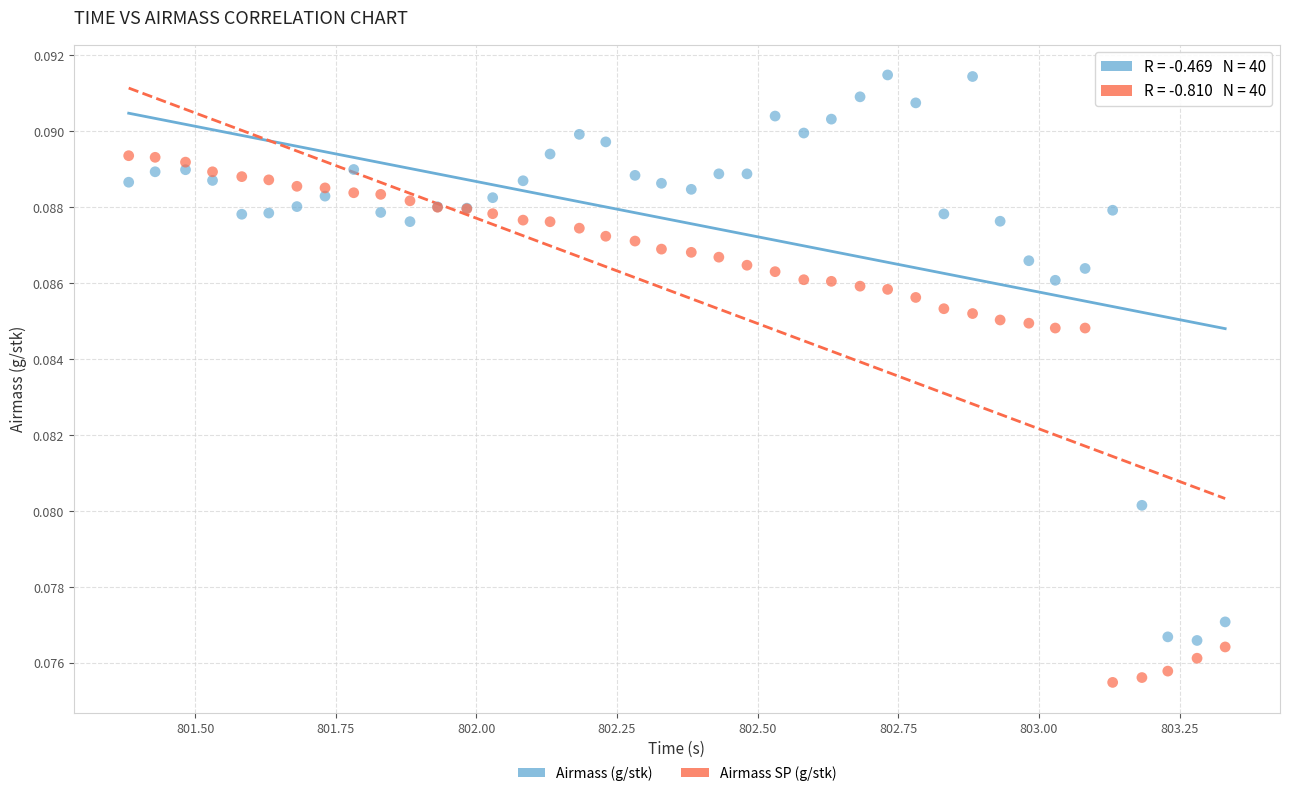

What is the X range (max minus min) for the scatter plot?

1.9